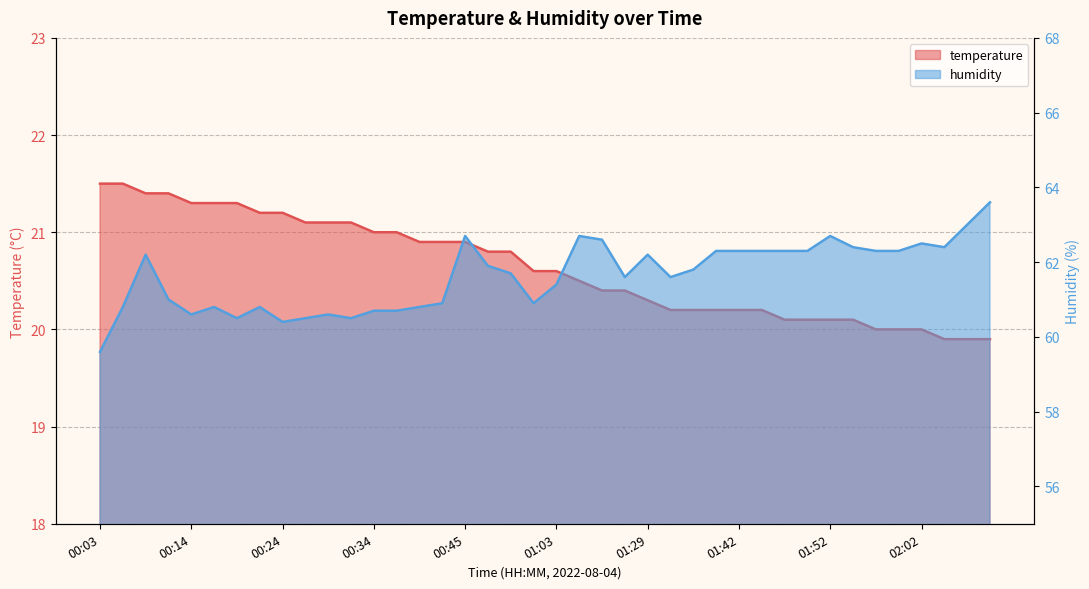

List the labels in order of humidity value, smallest first.

00:03, 00:24, 00:19, 00:27, 00:32, 00:14, 00:29, 00:34, 00:37, 00:06, 00:16, 00:22, 00:39, 00:42, 01:00, 00:11, 01:03, 01:23, 01:34, 00:55, 01:36, 00:48, 00:09, 01:29, 01:39, 01:42, 01:45, 01:47, 01:50, 01:57, 02:00, 01:55, 02:05, 02:02, 01:20, 00:45, 01:15, 01:52, 02:08, 02:13